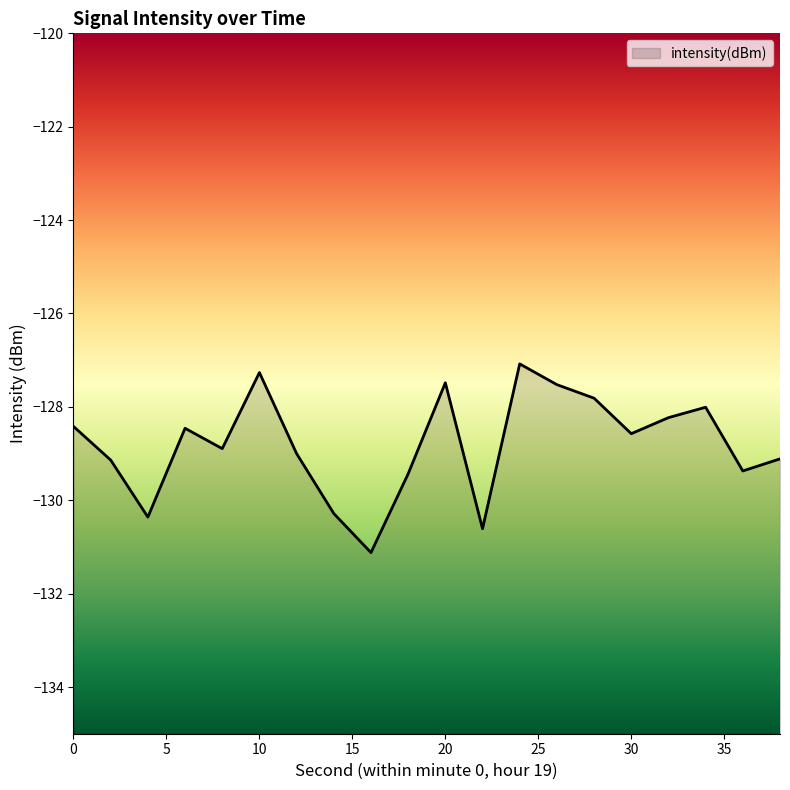

Reading left to right, what are all the values shown in this chart?

-128.4	-129.1	-130.4	-128.5	-128.9	-127.3	-129.0	-130.3	-131.1	-129.4	-127.5	-130.6	-127.1	-127.5	-127.8	-128.6	-128.2	-128.0	-129.4	-129.1